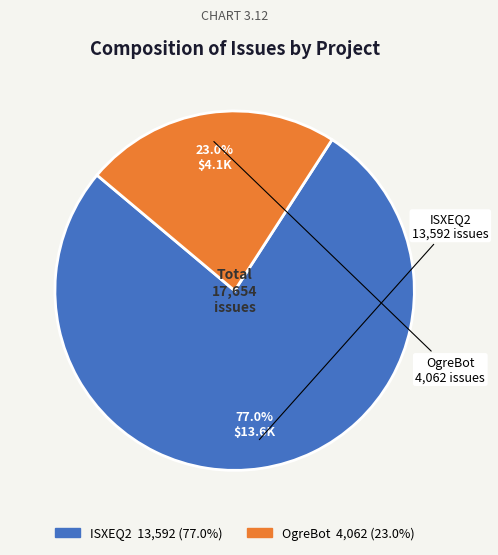

How many segments does this pie chart have?

2